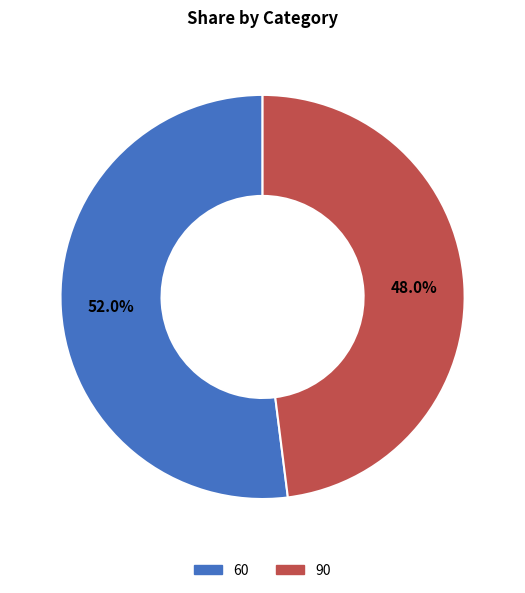

The 60 slice represents 52% of the pie. True or false?

True